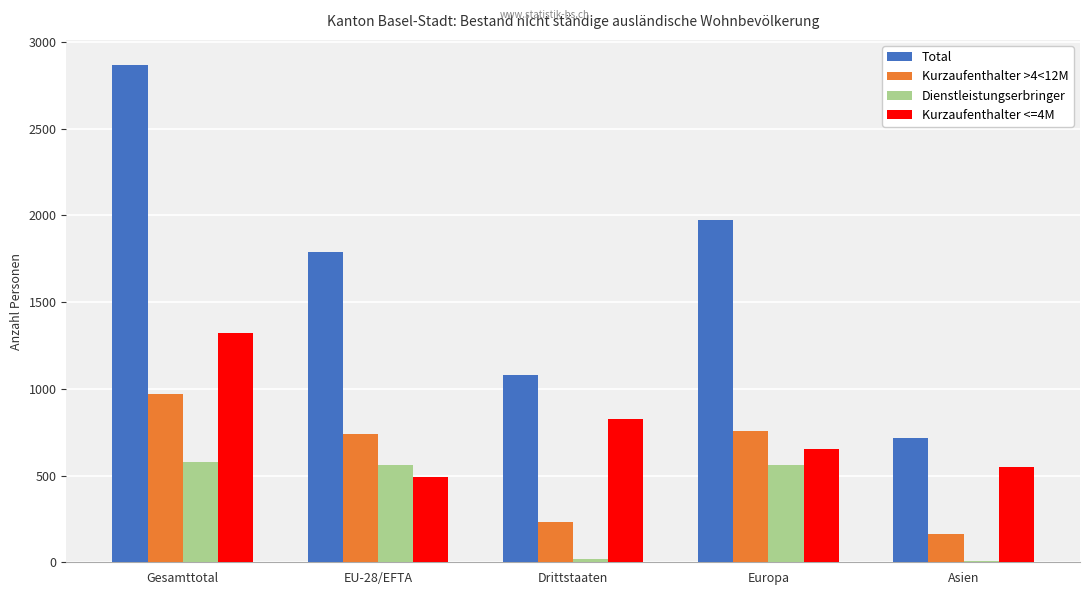

At which label does Kurzaufenthalter <=4M first exceed 655?

Gesamttotal